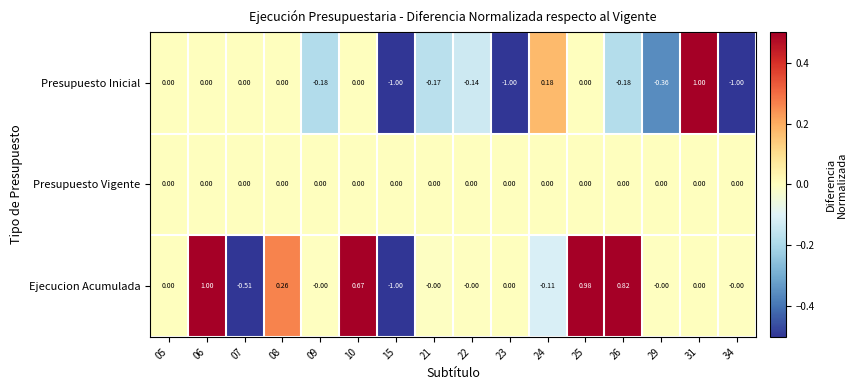

Which series has the largest total across all categories?

Ejecucion Acumulada